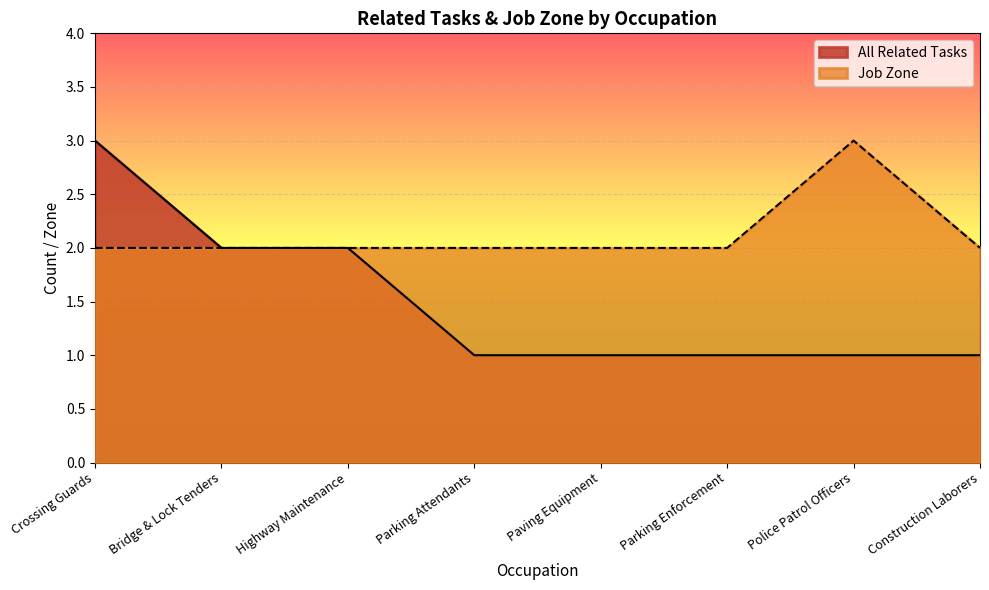

Where is the first local maximum for Job Zone?

Police Patrol Officers